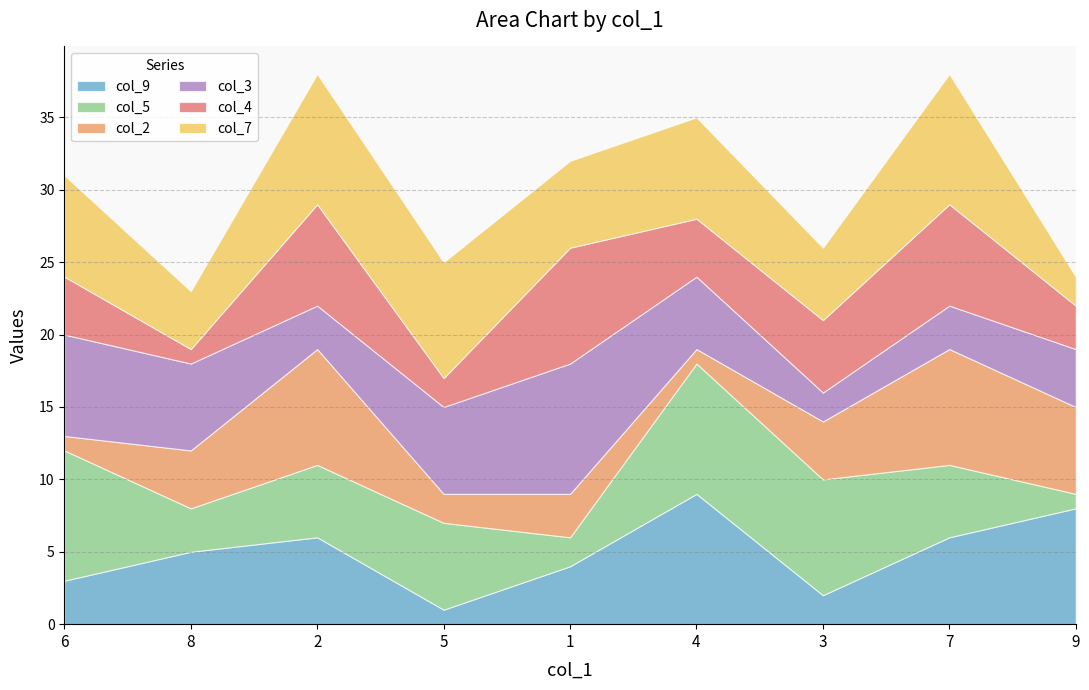

At which category does col_4 reach its first local valley?

8